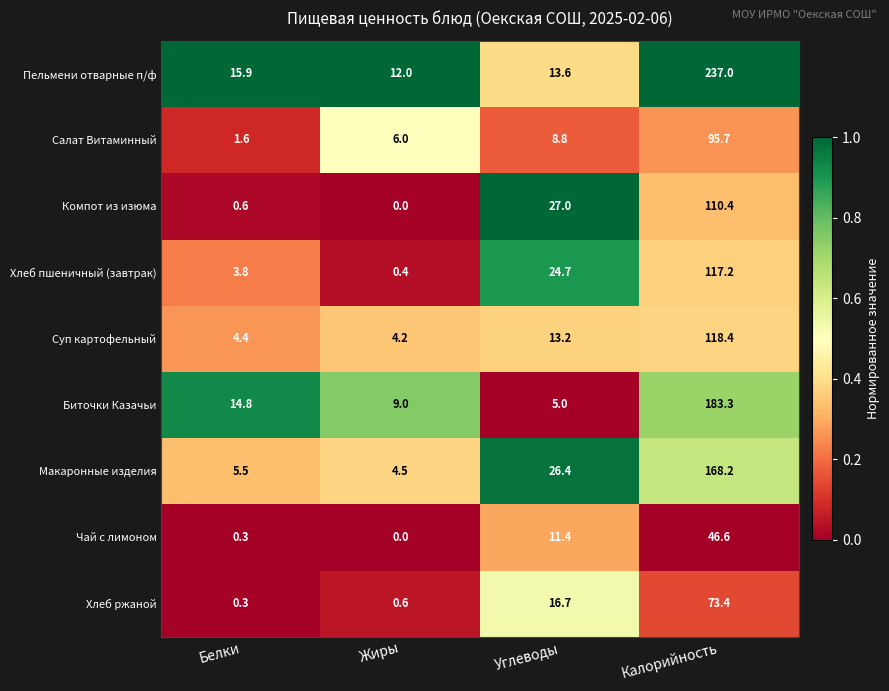

At which category is the sum across all series the highest?

Калорийность